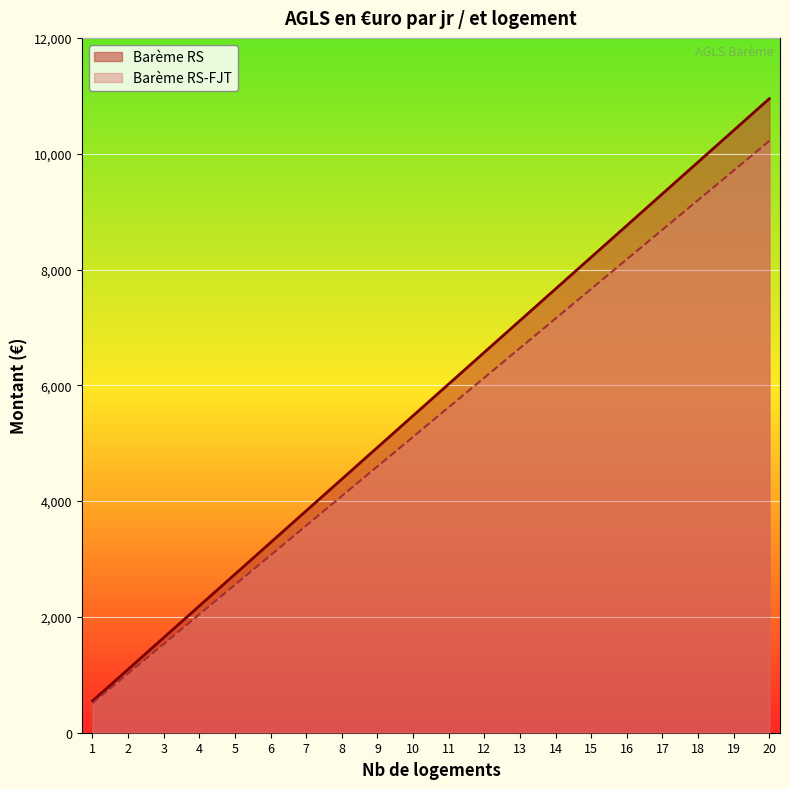

At which category does the chart reach its peak across all series?

20